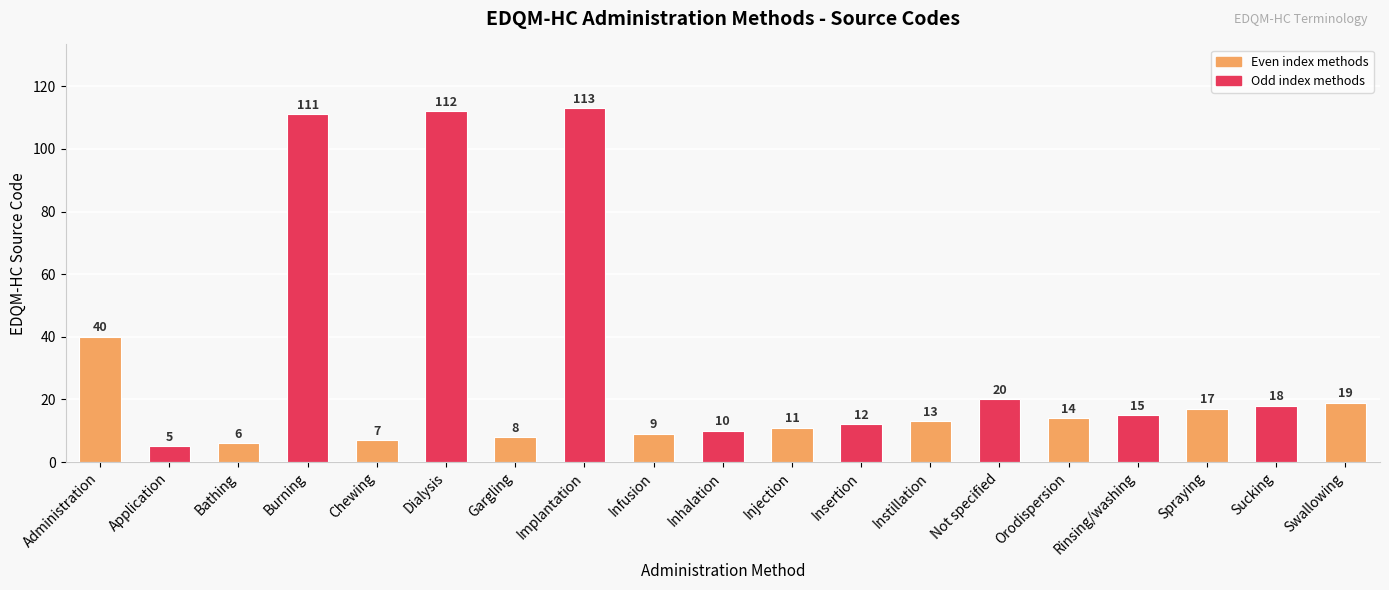

What position from the right is Burning?

16